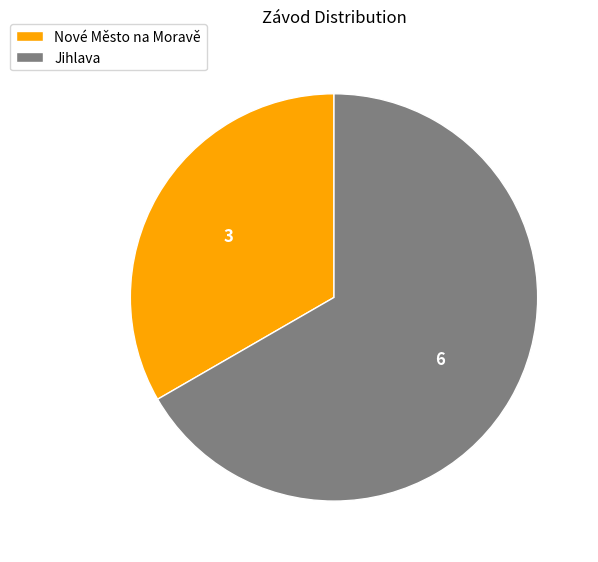

Which category has the biggest portion of the pie?

Jihlava